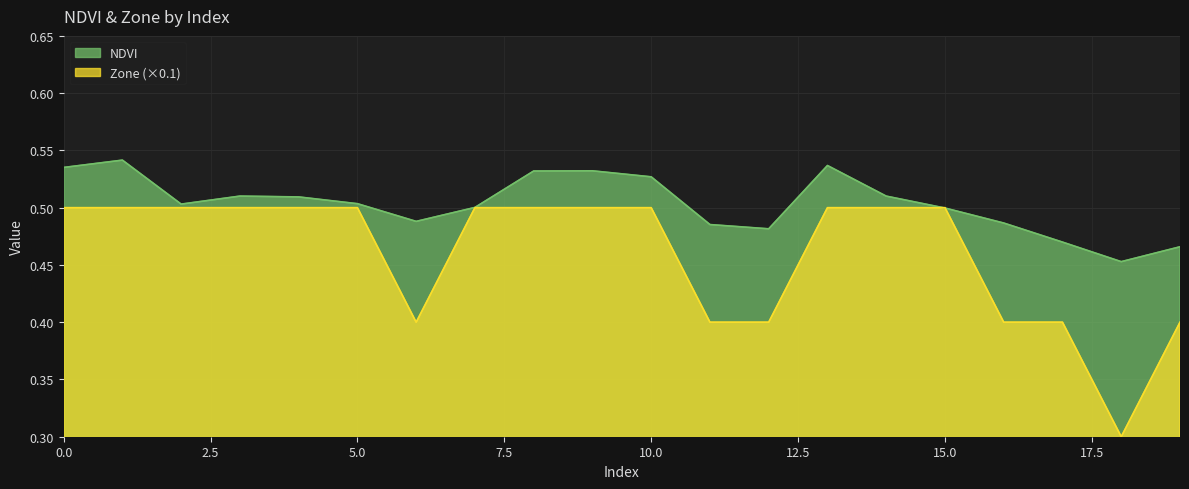

Is it true that NDVI equals 0.9 at 10.0?

False